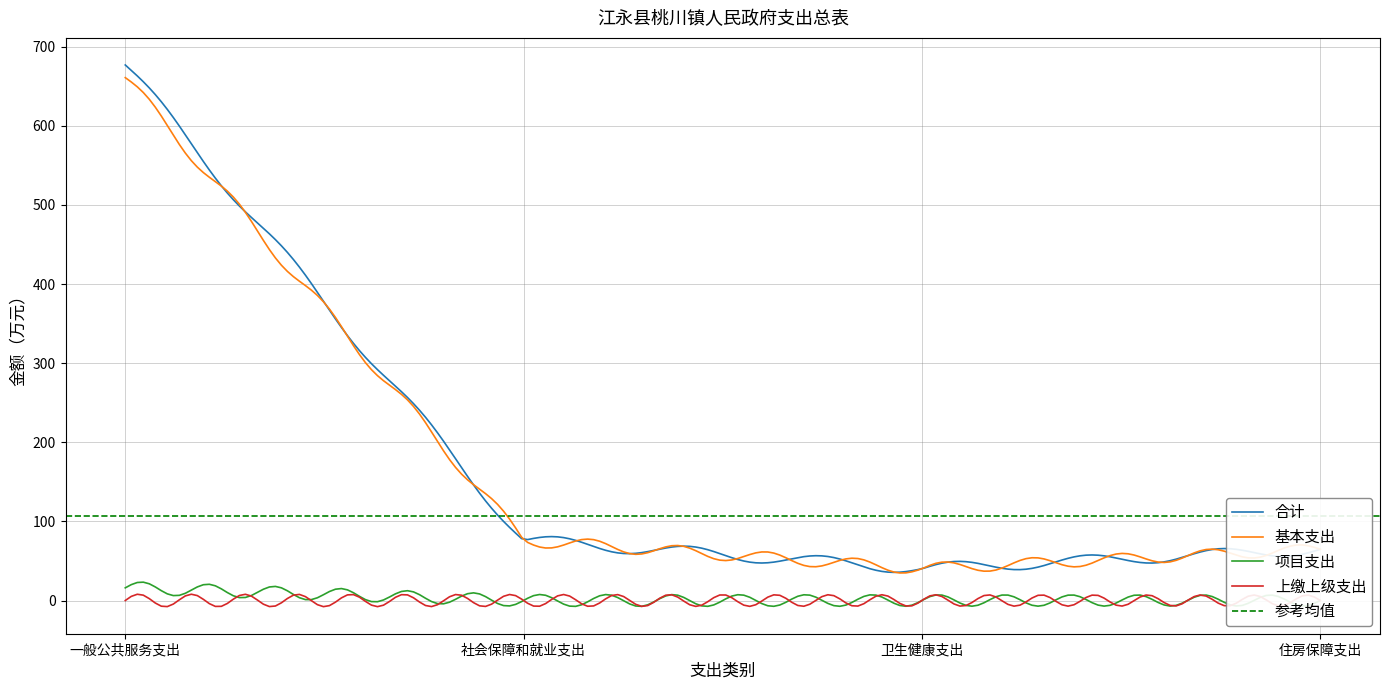

At which category does the chart reach its minimum across all series?

社会保障和就业支出